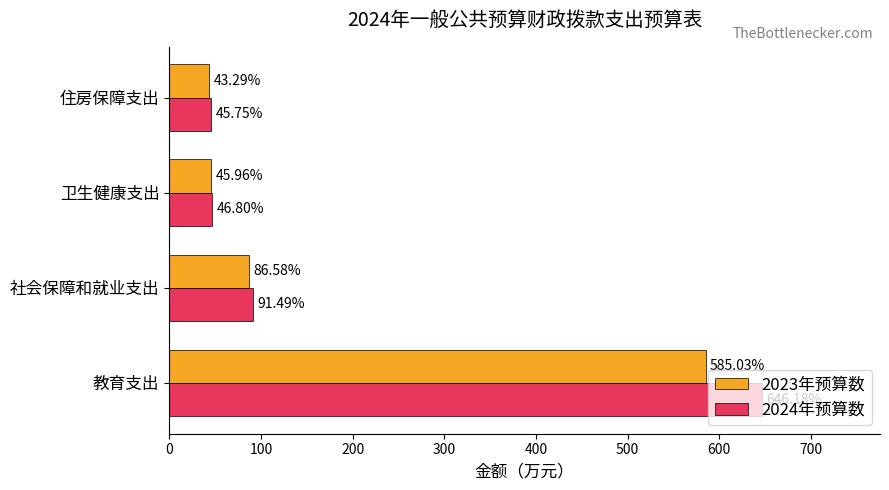

Is the value of 2023年预算数 at 卫生健康支出 greater than the value of 2024年预算数 at 住房保障支出?

Yes